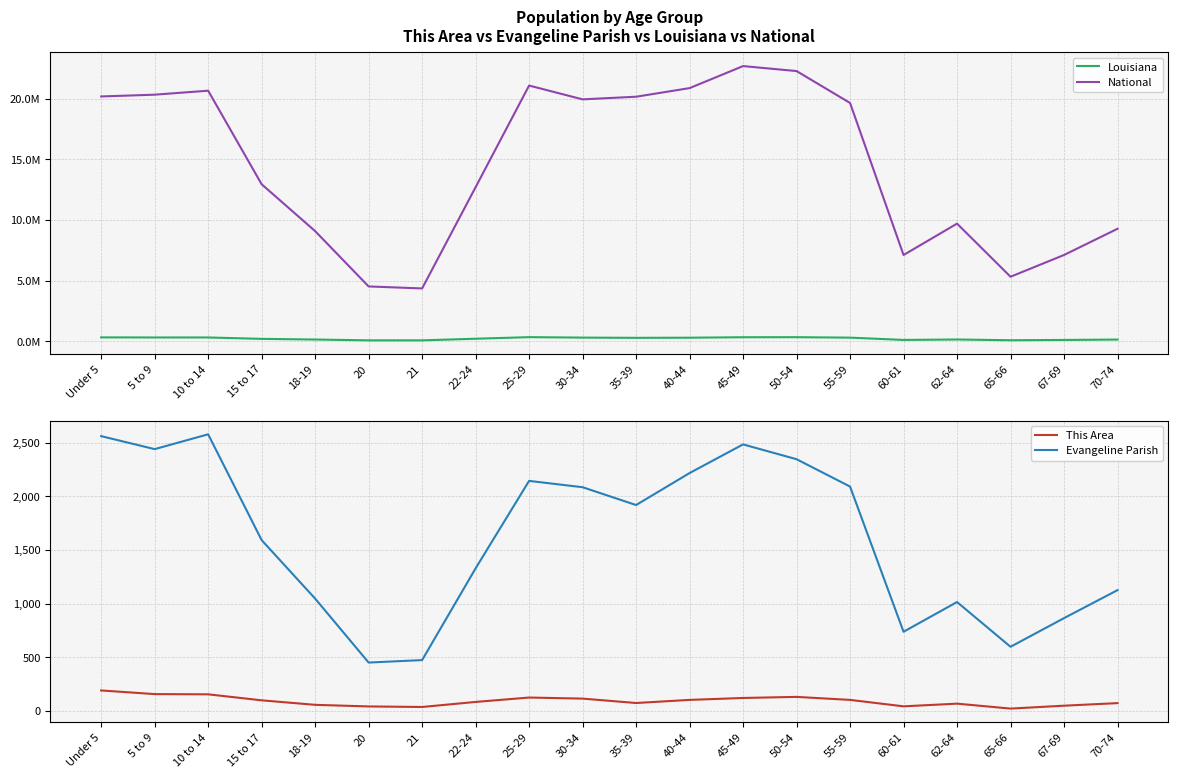

What value does the Louisiana series have at 30-34, to the nearest 50?

295500